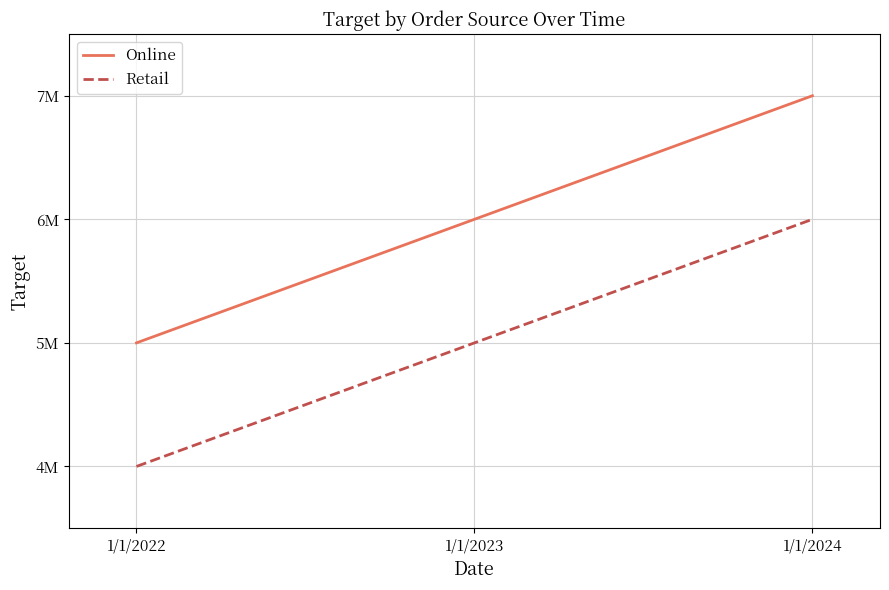

Reading left to right, extract all data points from this chart.

Online: 1/1/2022=5000000	1/1/2023=6000000	1/1/2024=7000000
Retail: 1/1/2022=4000000	1/1/2023=5000000	1/1/2024=6000000